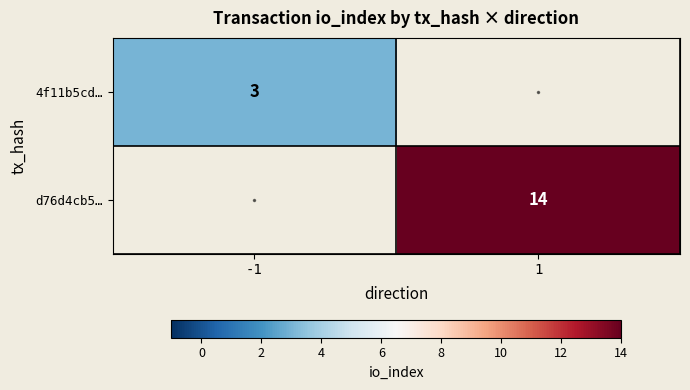

Is it true that 4f11b5cd… equals 2 at -1?

False